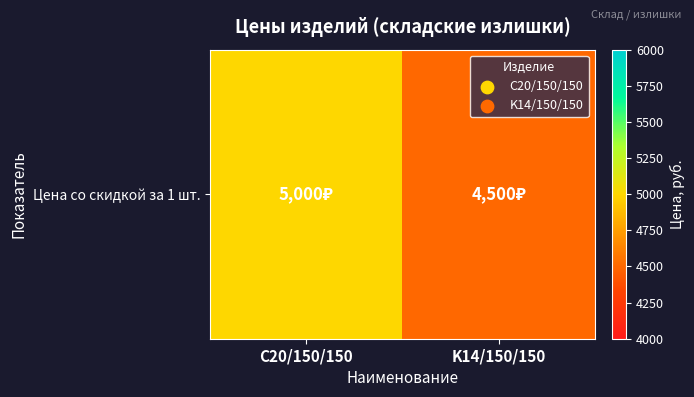

How many categories are shown in the chart?

2